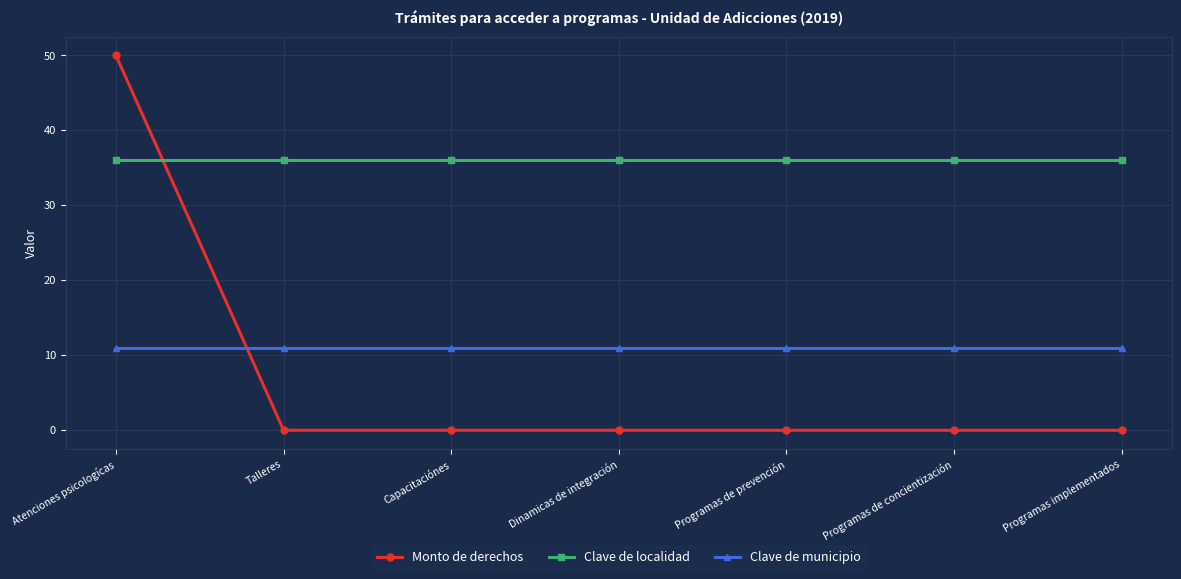

Is it true that Clave de municipio equals 11 at Talleres?

True